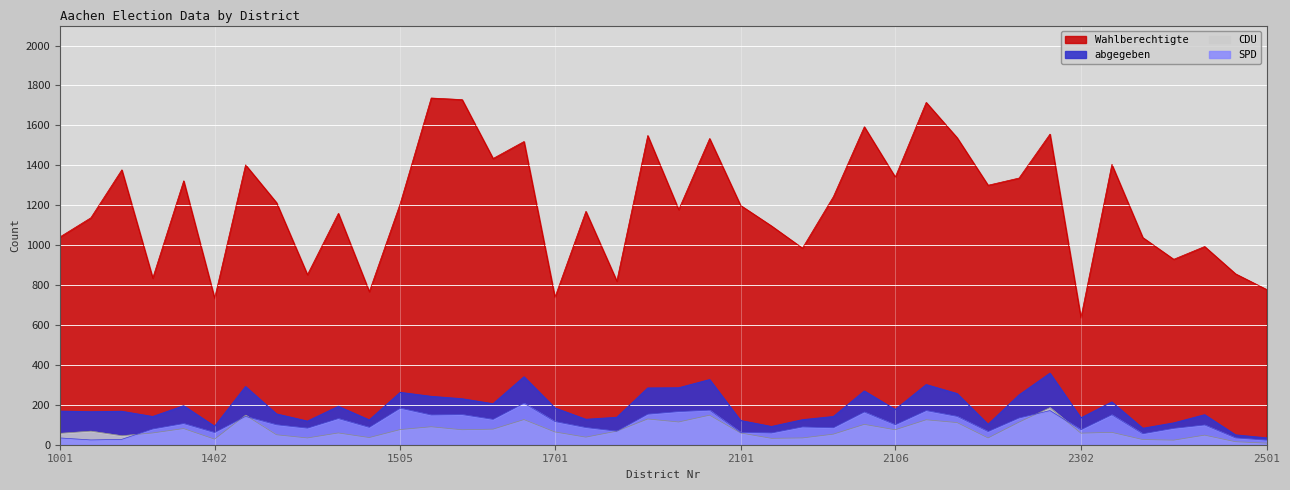

True or false: CDU has a value of 62 at 2401.

True